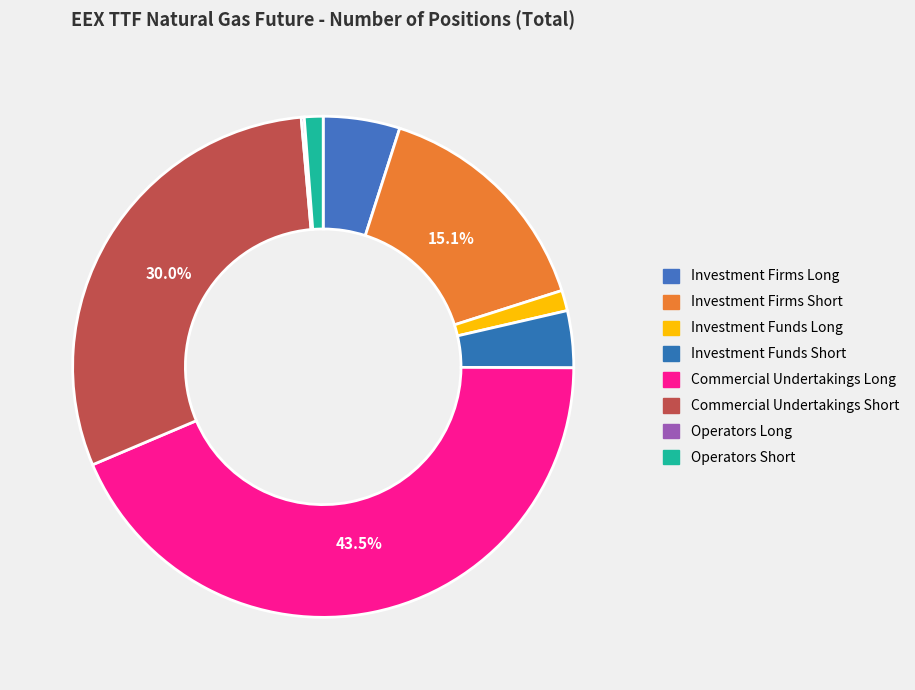

Is the sum of Investment Funds Short and Investment Firms Short greater than half?

No